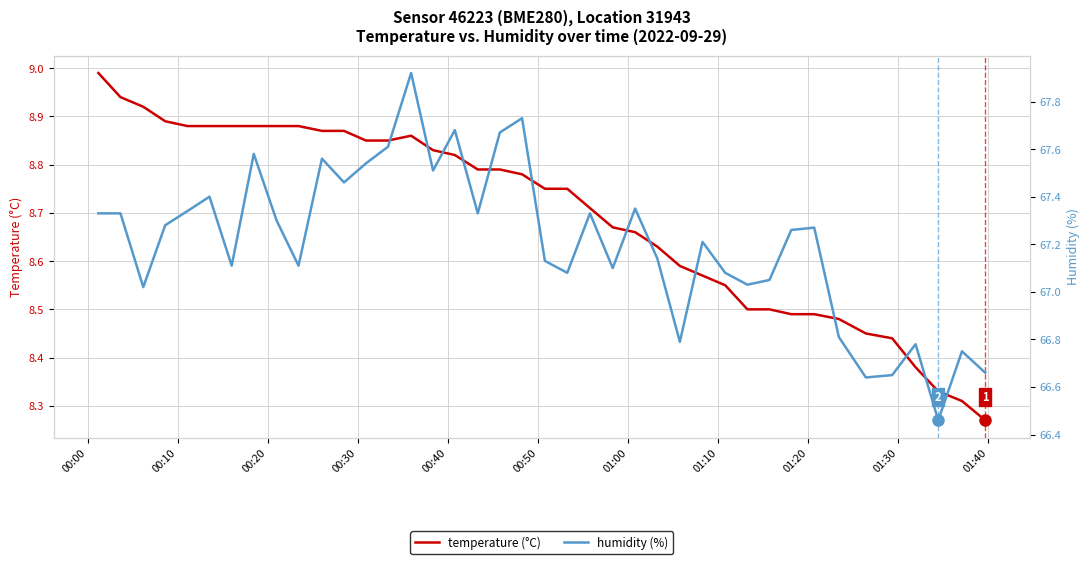

True or false: temperature (°C) has a value of 15.9 at 13.

False